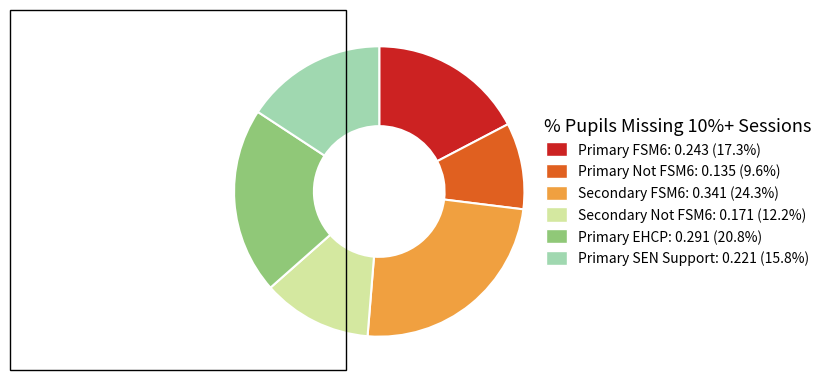

Rank the categories by value from highest to lowest.

Secondary FSM6, Primary EHCP, Primary FSM6, Primary SEN Support, Secondary Not FSM6, Primary Not FSM6